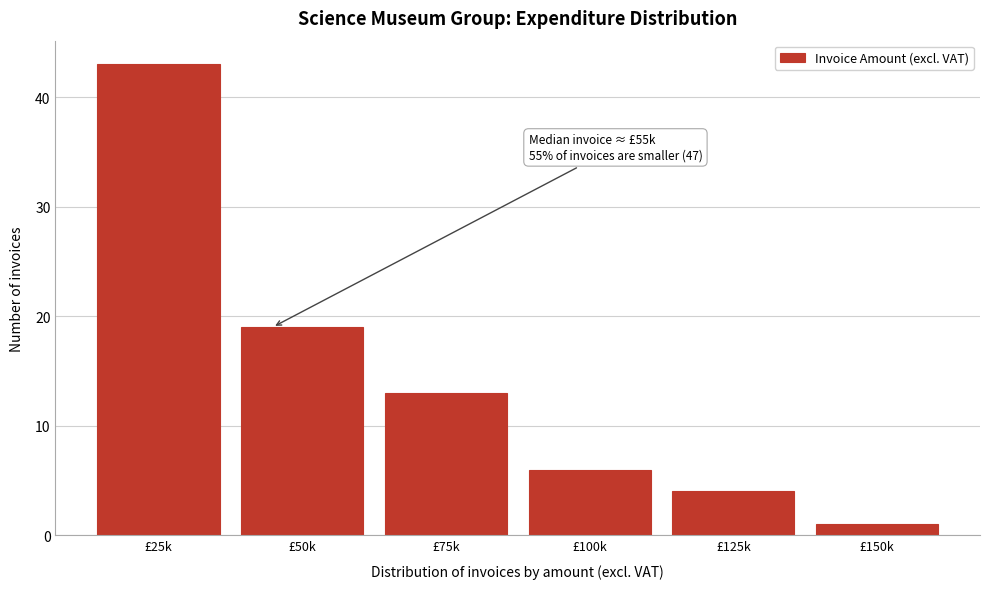

Reading left to right, list all the values displayed in this chart.

43	19	13	6	4	1